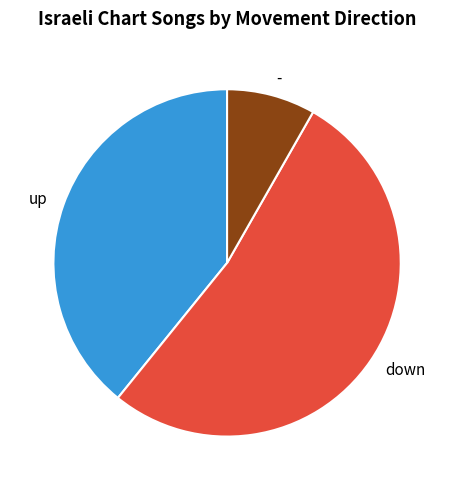

What is the ratio of the value at - to the value at down?

0.2